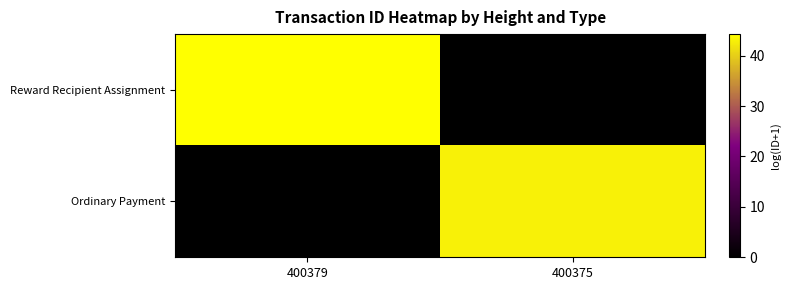

Reading right to left, what are all the values shown in this chart?

Reward Recipient Assignment: 400375=0.0	400379=44.3
Ordinary Payment: 400375=42.9	400379=0.0